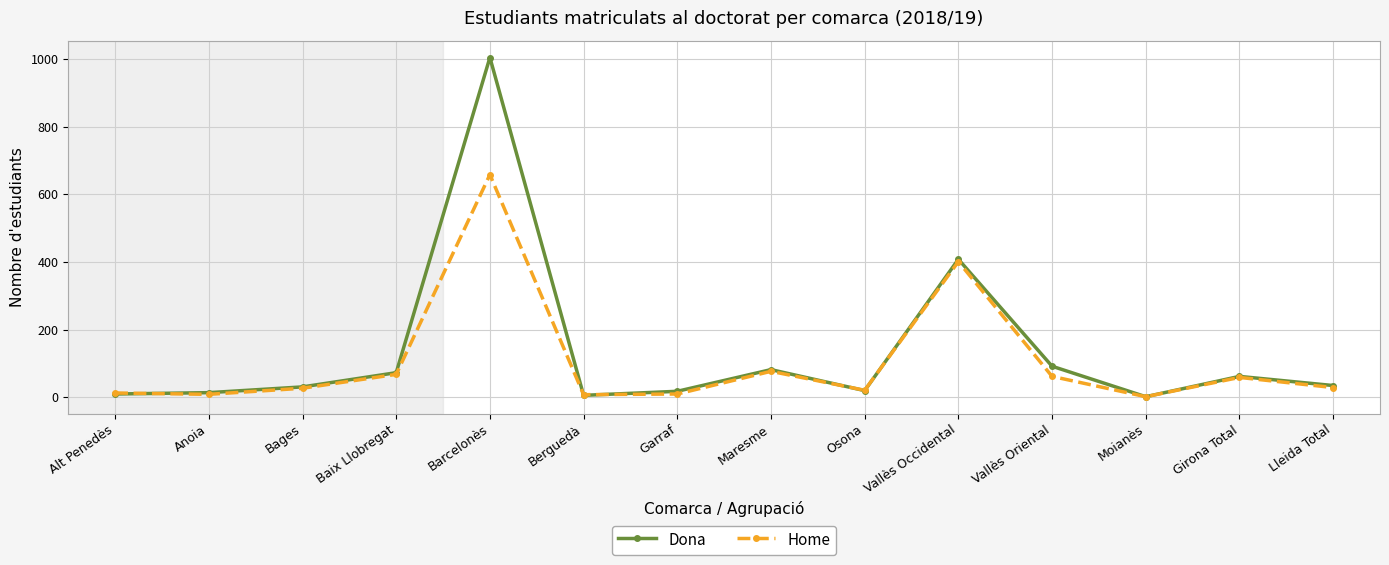

The Dona series shows 92 at Vallès Oriental. True or false?

True